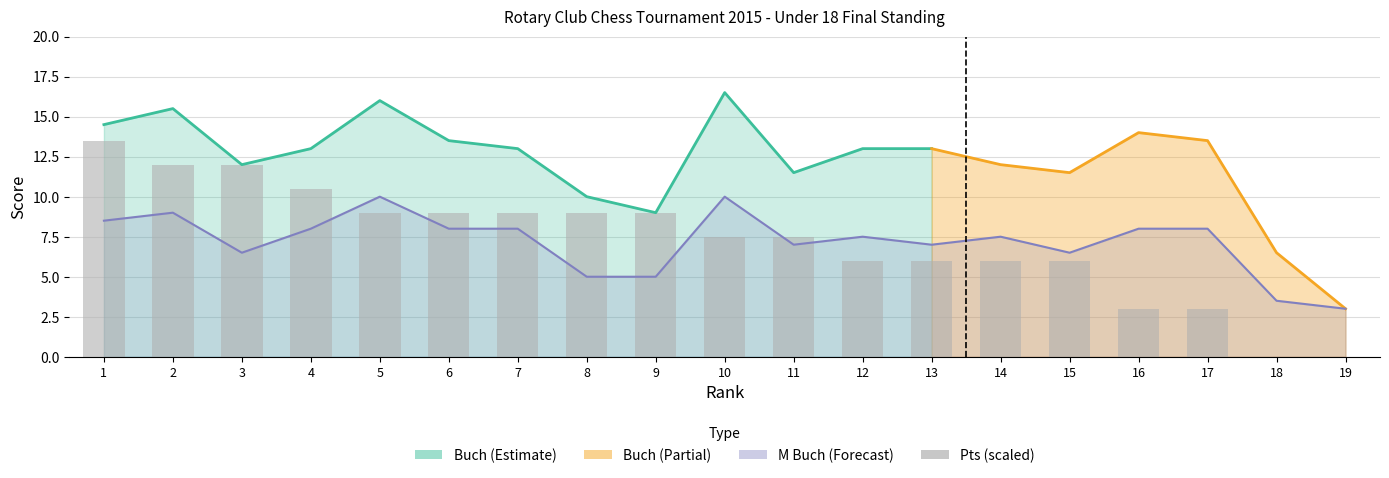

Reading right to left, extract all data points from this chart.

0.0	0.0	3.0	3.0	6.0	6.0	6.0	6.0	7.5	7.5	9.0	9.0	9.0	9.0	9.0	10.5	12.0	12.0	13.5